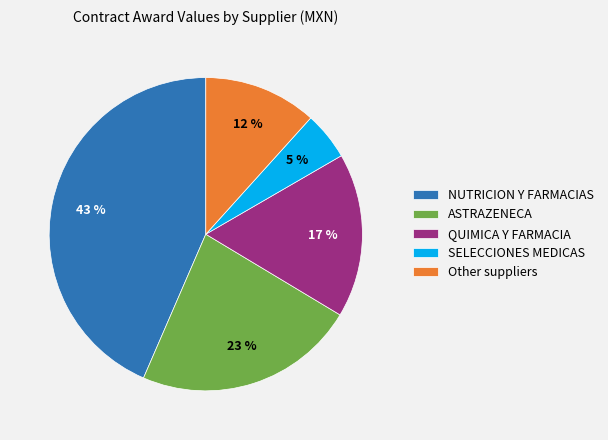

Does SELECCIONES MEDICAS account for over 50% of the chart?

No